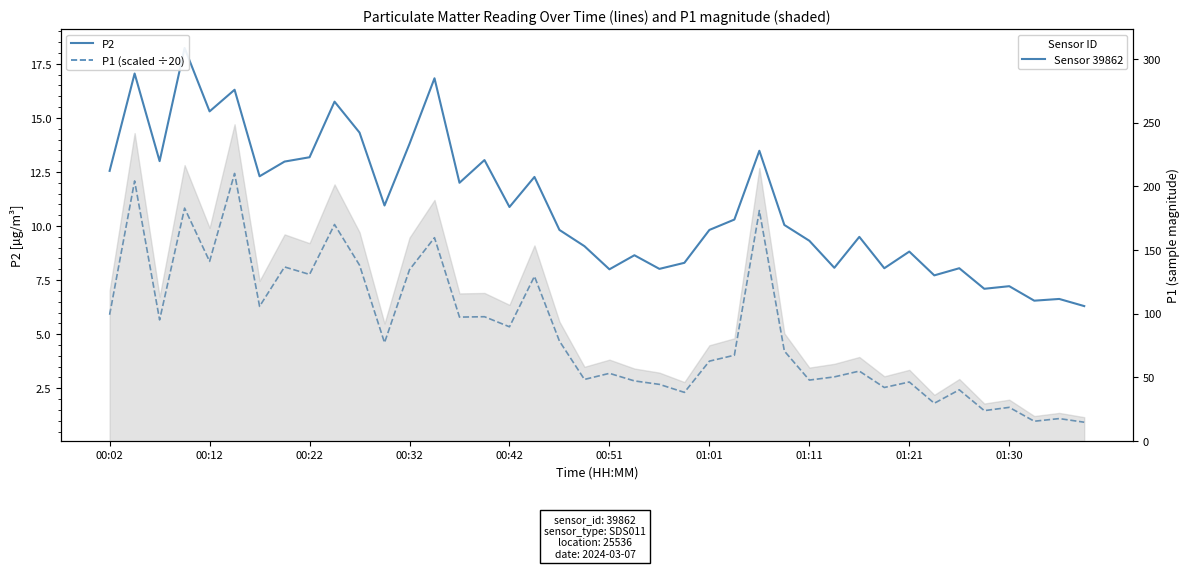

Reading right to left, extract all data points from this chart.

P2: 6.3	6.6	6.5	7.2	7.1	8.1	7.7	8.8	8.1	9.5	8.1	9.3	10.1	13.5	10.3	9.8	8.3	8.0	8.7	8.0	9.1	9.8	12.3	10.9	13.1	12.0	16.8	13.8	10.9	14.3	15.8	13.2	13.0	12.3	16.3	15.3	18.2	13.0	17.1	12.6
P1 (scaled ÷20): 0.9	1.1	1.0	1.6	1.5	2.4	1.8	2.8	2.5	3.3	3.0	2.9	4.2	10.7	4.0	3.8	2.3	2.7	2.8	3.2	2.9	4.7	7.7	5.3	5.8	5.8	9.5	8.0	4.6	8.2	10.1	7.8	8.1	6.3	12.4	8.4	10.8	5.7	12.1	5.9